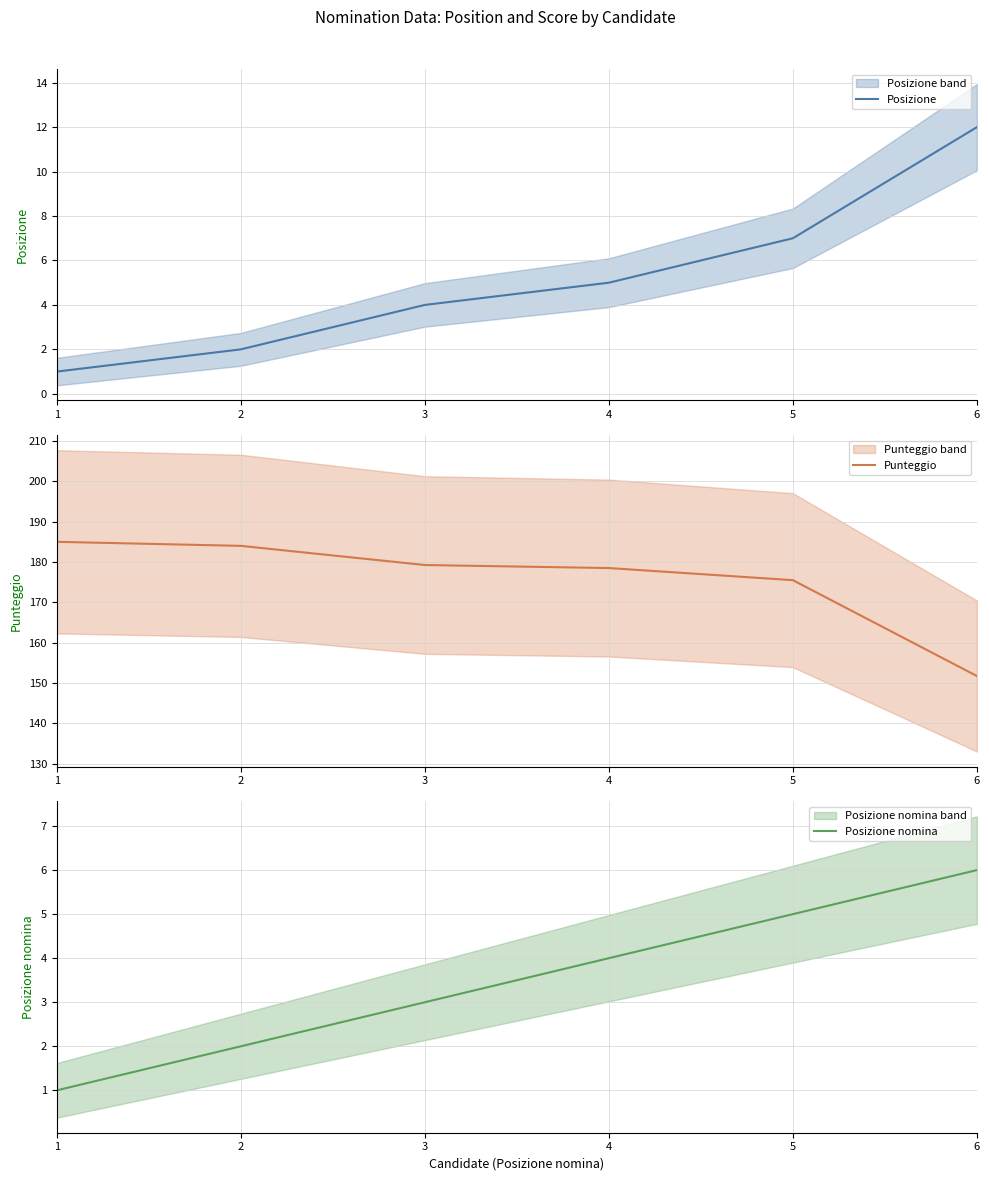

Does the chart have visible grid lines?

Yes